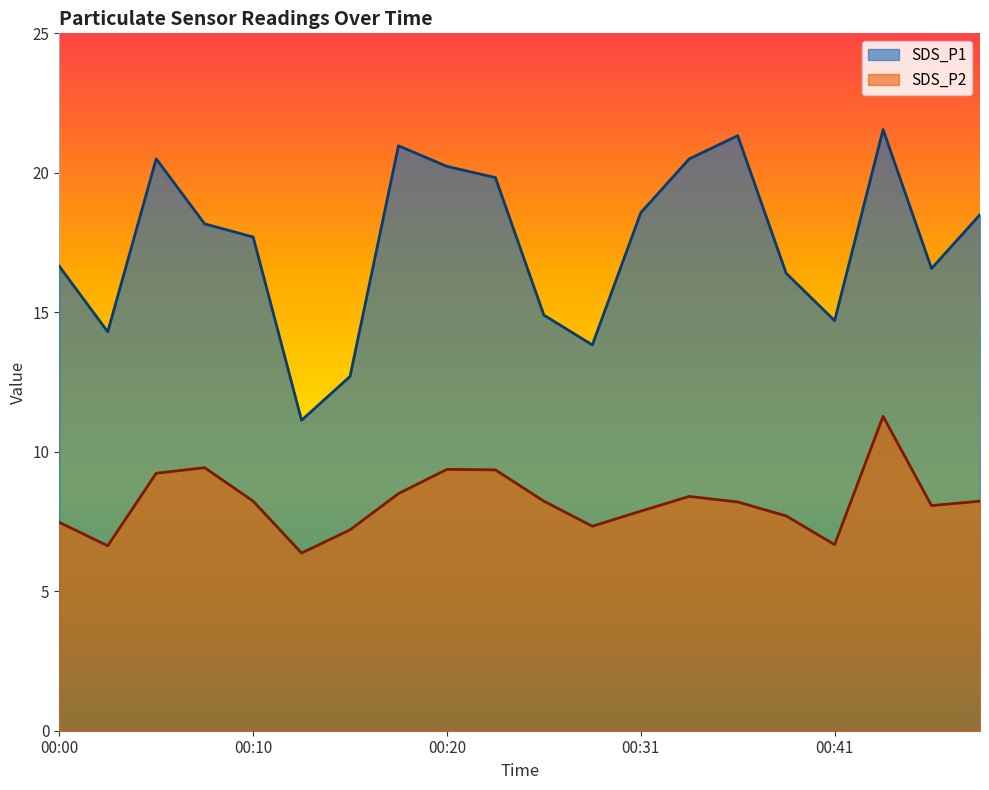

How many lines are shown in the chart?

2